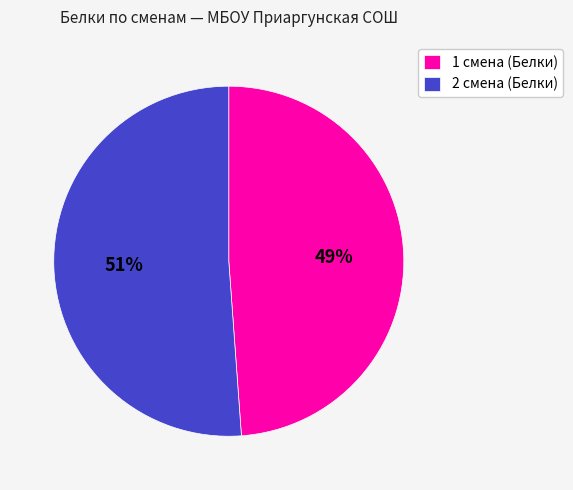

What is the largest slice in the pie chart?

2 смена (Белки)